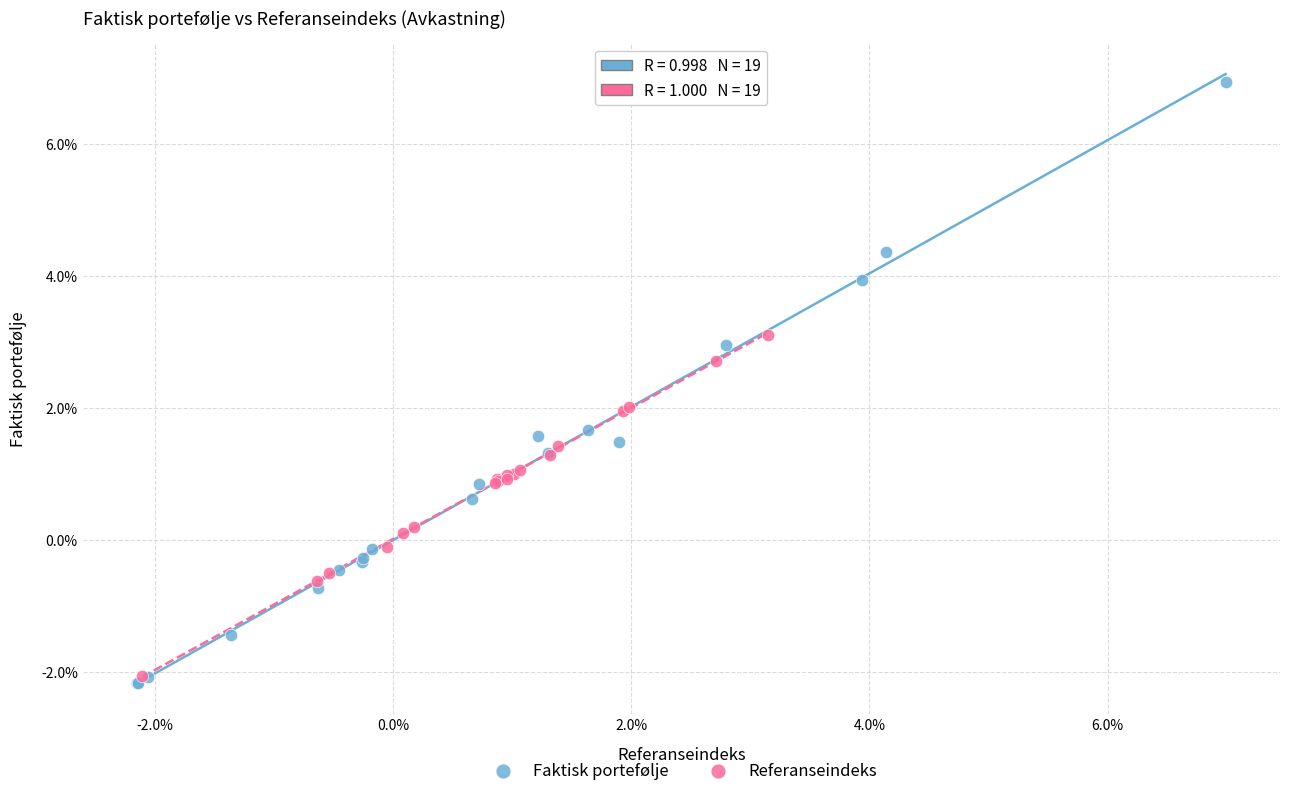

Which series reaches the minimum Y coordinate?

Faktisk portefølje